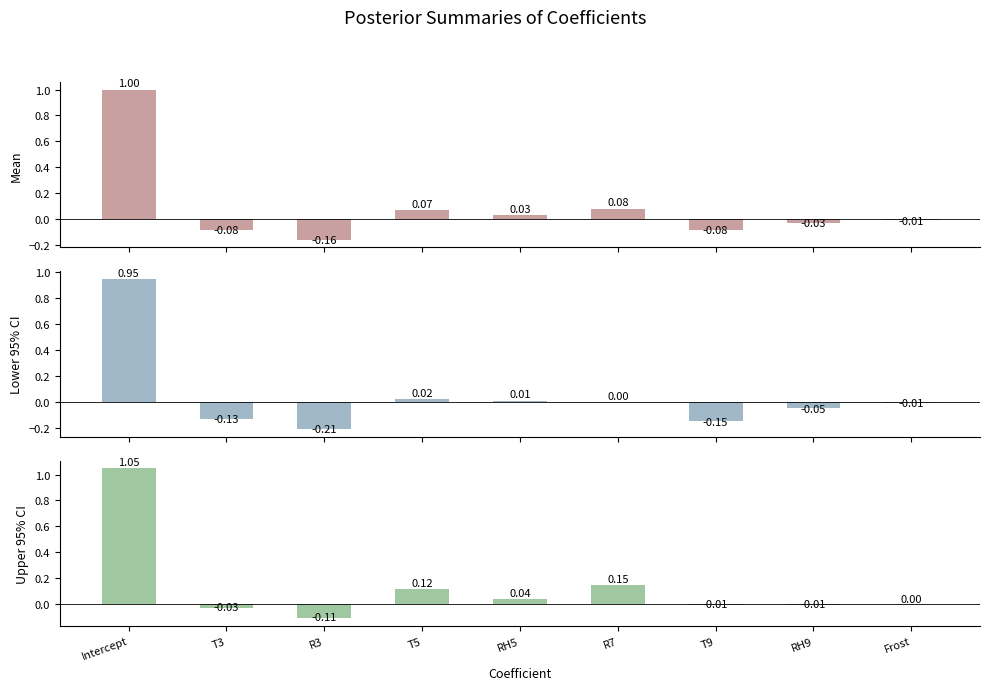

How many data points in Upper 95% CI are less than 0?

4